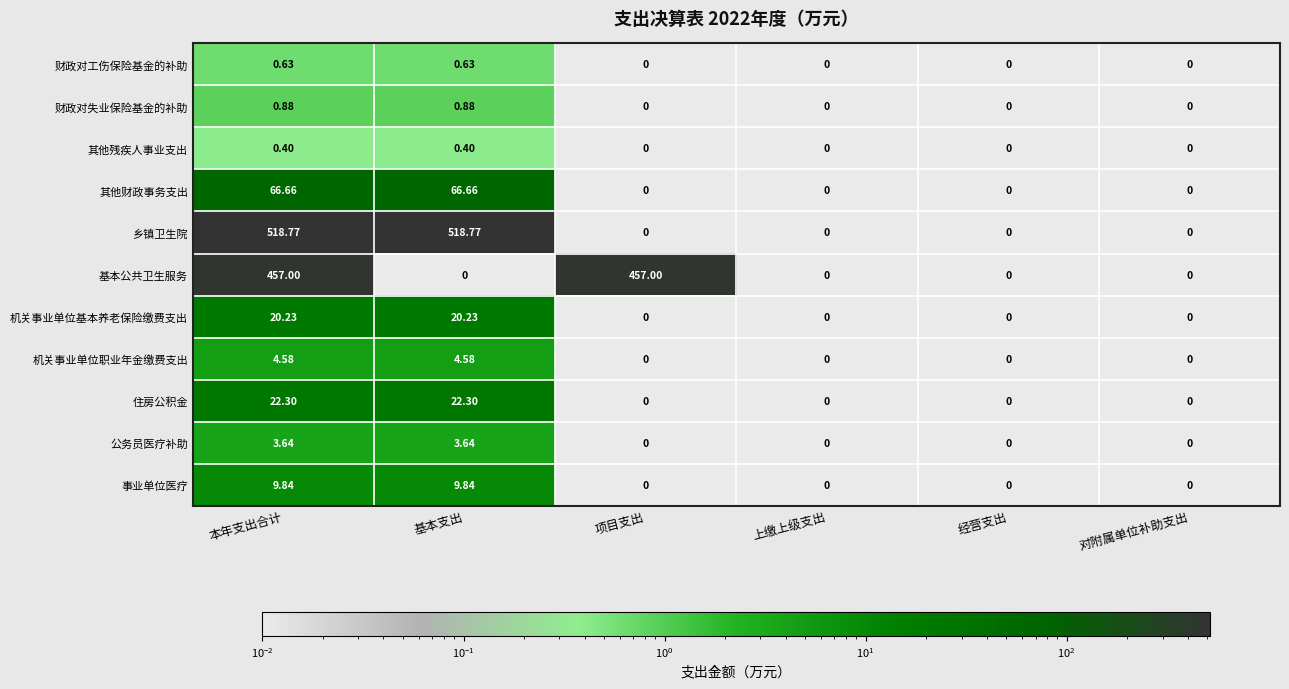

Between 项目支出 and 经营支出, which series saw the biggest shift?

基本公共卫生服务